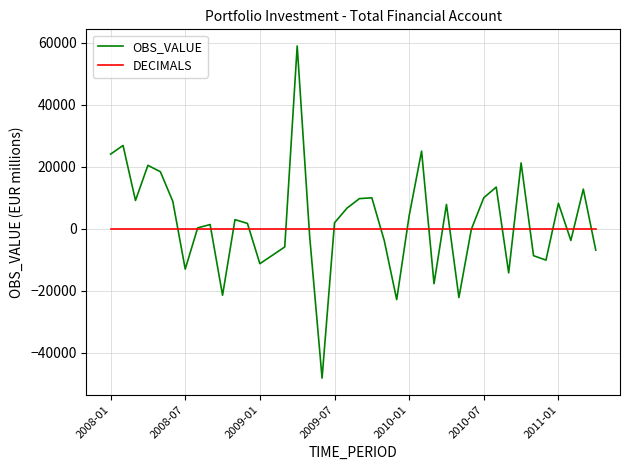

Rank the series by their maximum value, from lowest to highest.

DECIMALS, OBS_VALUE